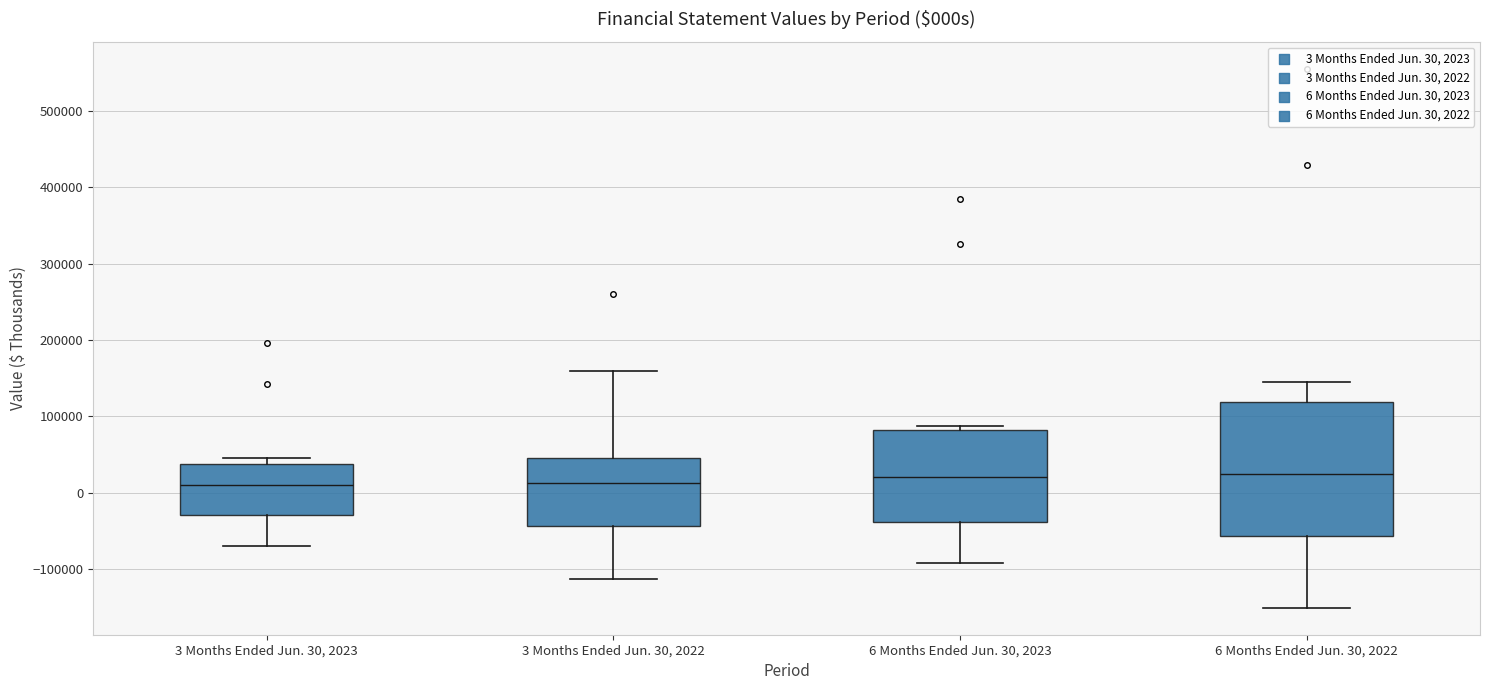

Reading left to right, transcribe this box plot: for each box, give where its median line is, the range the box spans, and where its two whiskers end, as read against the y-axis. The values are not printed on the chart, so give them approximately, as read against the axis.

3 Months Ended Jun. 30, 2023: median 10000, box -30000 to 40000, whiskers -70000 to 50000
3 Months Ended Jun. 30, 2022: median 10000, box -40000 to 40000, whiskers -110000 to 160000
6 Months Ended Jun. 30, 2023: median 20000, box -40000 to 80000, whiskers -90000 to 90000
6 Months Ended Jun. 30, 2022: median 20000, box -60000 to 120000, whiskers -150000 to 140000